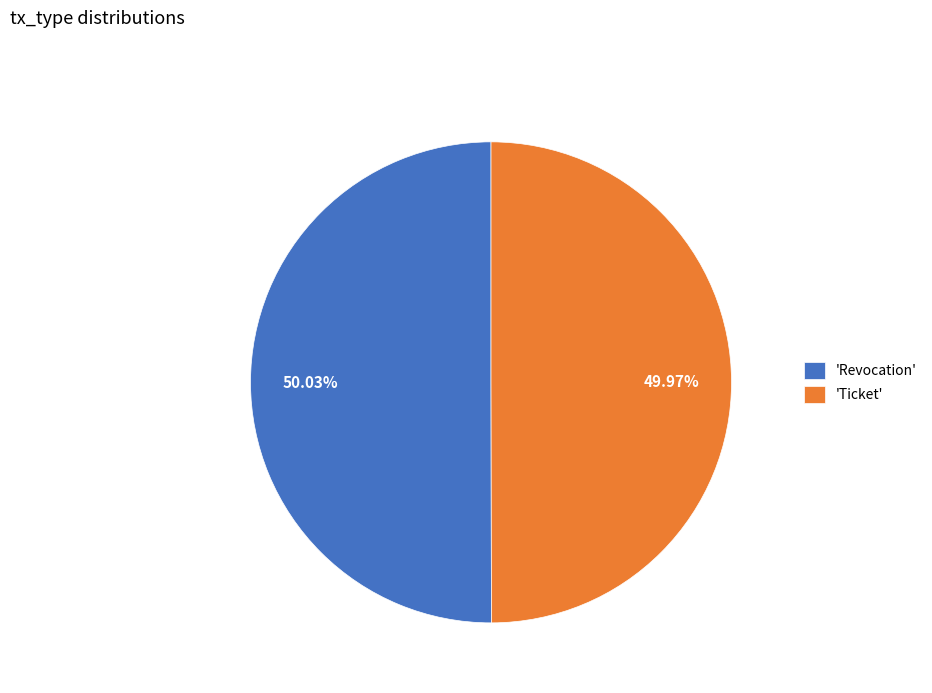

To the nearest percent, what is the average slice percentage?

50%